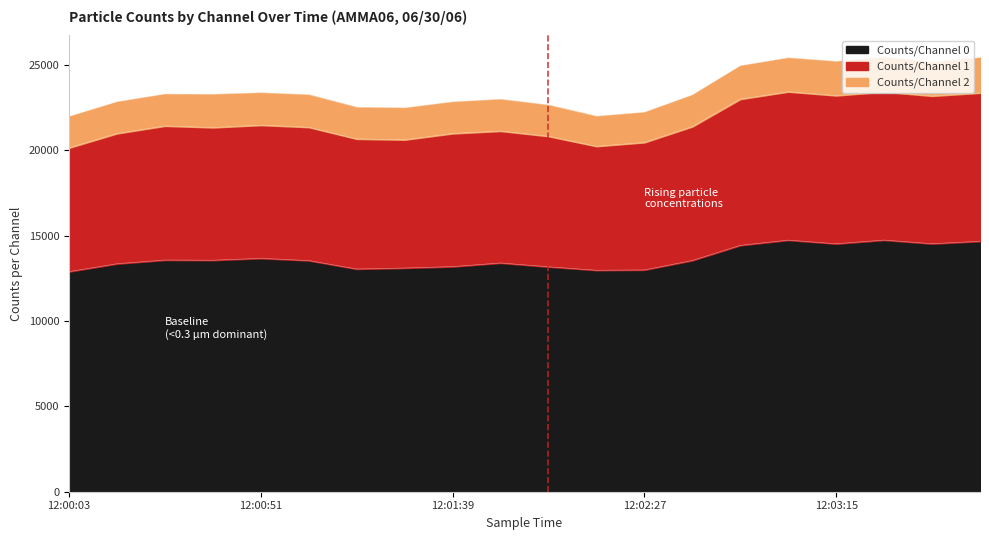

What is the lowest value of the Counts/Channel 0 series?

12887